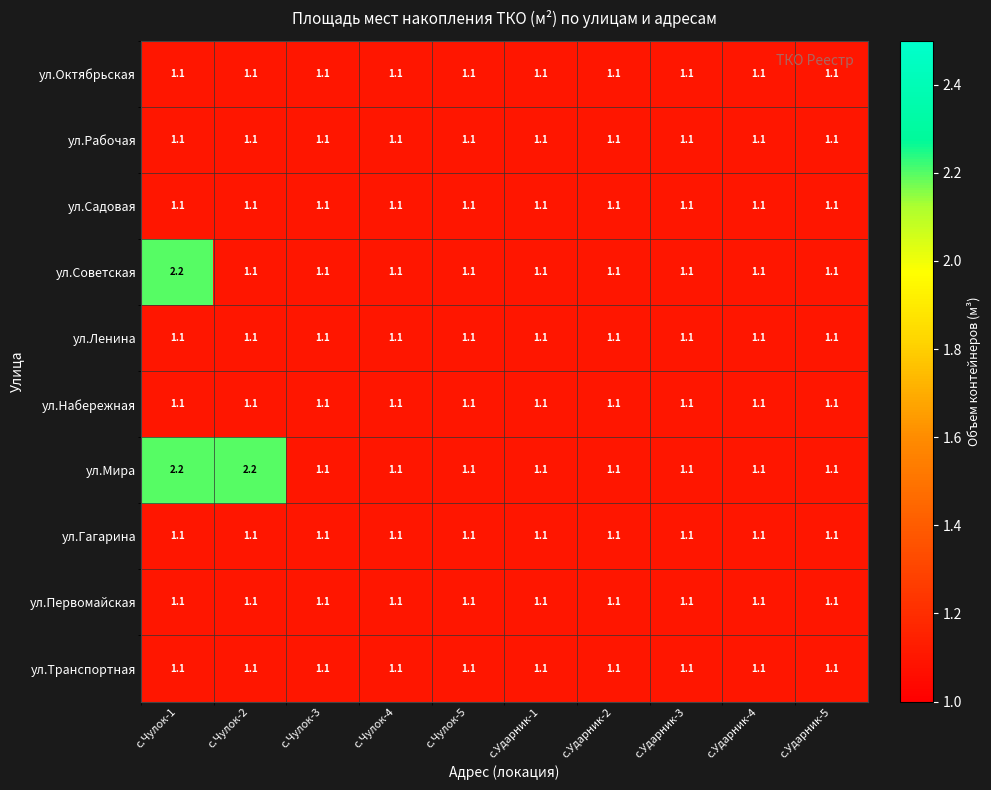

What is the minimum value for ул.Садовая?

1.1